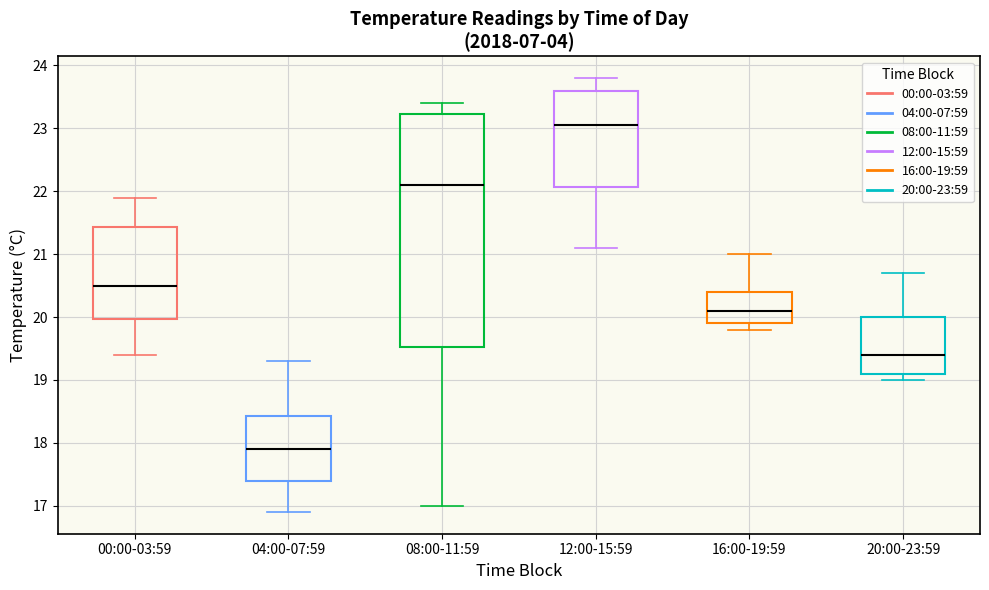

Reading left to right, read every box against the y-axis: the position of its median line, the range the box covers, and the ends of its whiskers. The values are not printed on the chart, so give them approximately, as read against the axis.

00:00-03:59: median 20.5, box 20.0 to 21.4, whiskers 19.4 to 21.9
04:00-07:59: median 17.9, box 17.4 to 18.4, whiskers 16.9 to 19.3
08:00-11:59: median 22.1, box 19.5 to 23.2, whiskers 17.0 to 23.4
12:00-15:59: median 23.1, box 22.1 to 23.6, whiskers 21.1 to 23.8
16:00-19:59: median 20.1, box 19.9 to 20.4, whiskers 19.8 to 21.0
20:00-23:59: median 19.4, box 19.1 to 20.0, whiskers 19.0 to 20.7